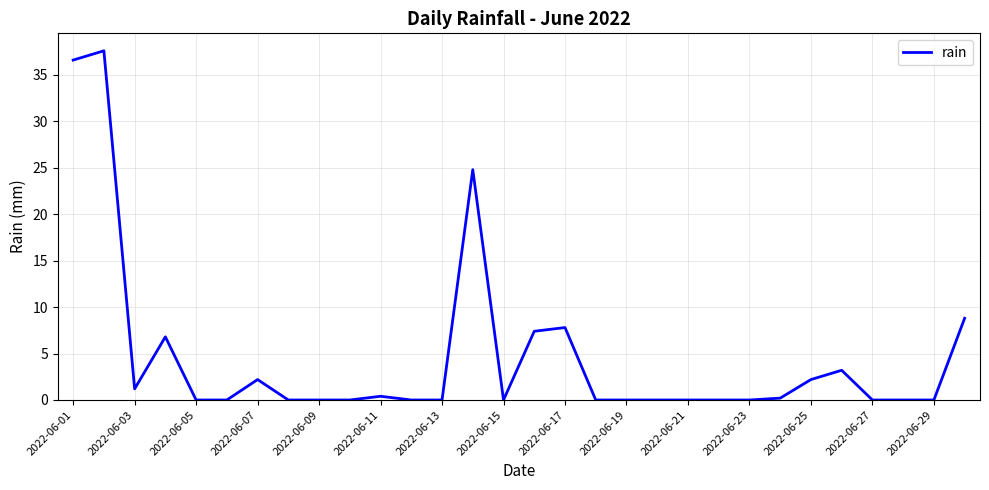

What is the greatest value displayed?

37.6